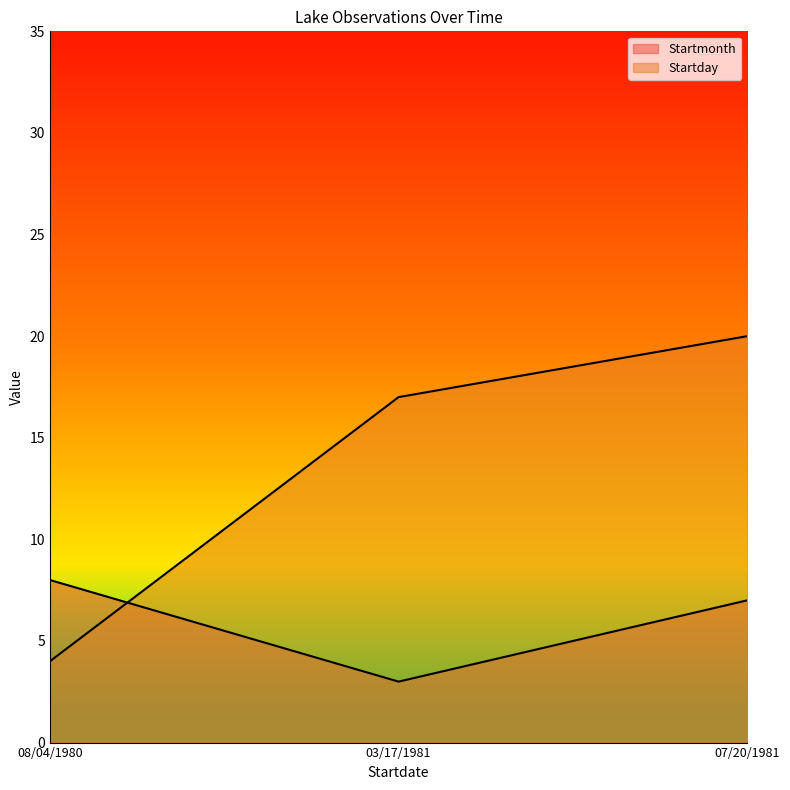

The Startday series shows 4 at 08/04/1980. True or false?

True